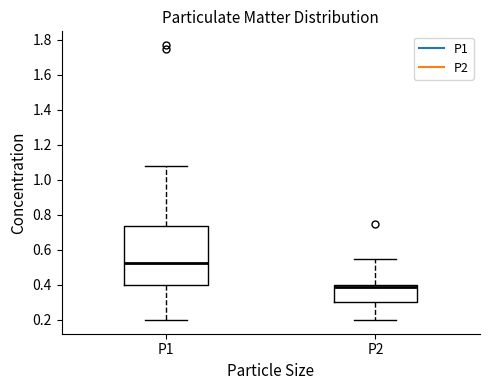

Where does the lower whisker of the box for P1 end on the y-axis? The values are not printed on the chart, so give them approximately, as read against the axis.

0.20